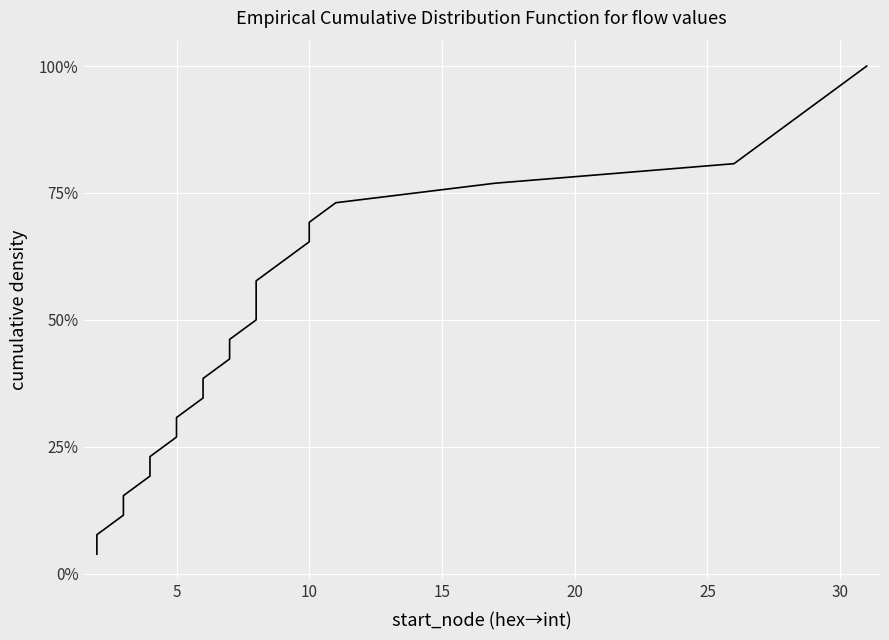

Does the chart display data point markers on the line(s)?

No